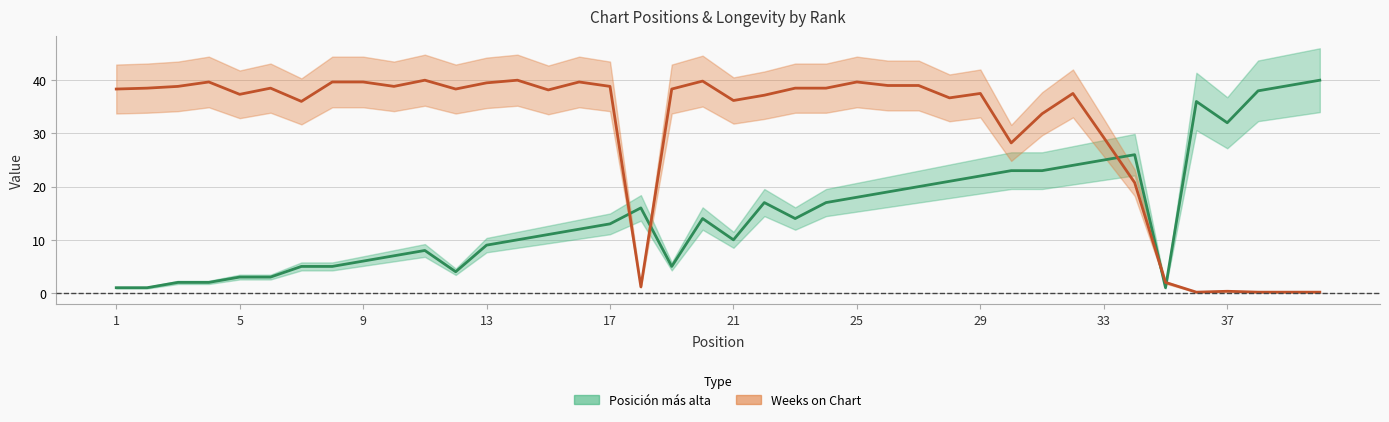

What is the difference between the Weeks on Chart values at 21 and 24?

2.3